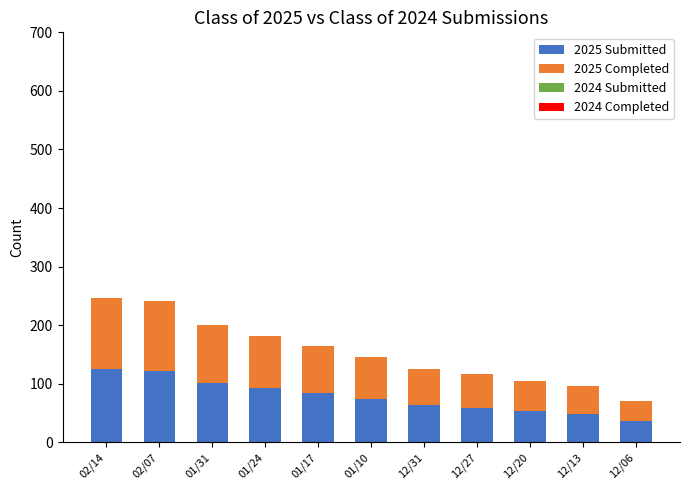

What is the difference between the maximum and second lowest values in the 2025 Submitted series?

76